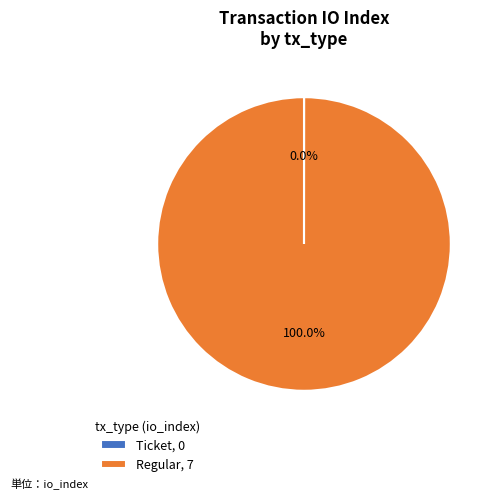

To the nearest percent, what is the difference between the largest and smallest slice percentages?

100%